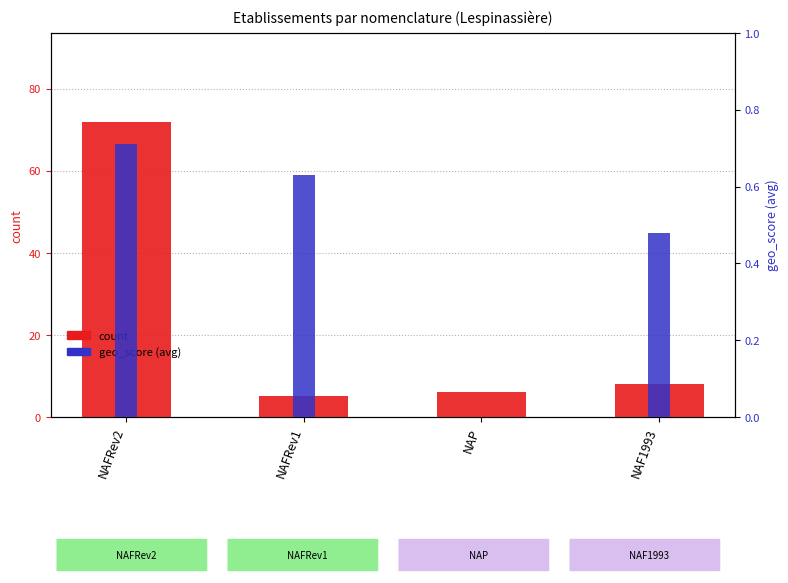

Rank the series by their maximum value, from lowest to highest.

geo_score (avg), count